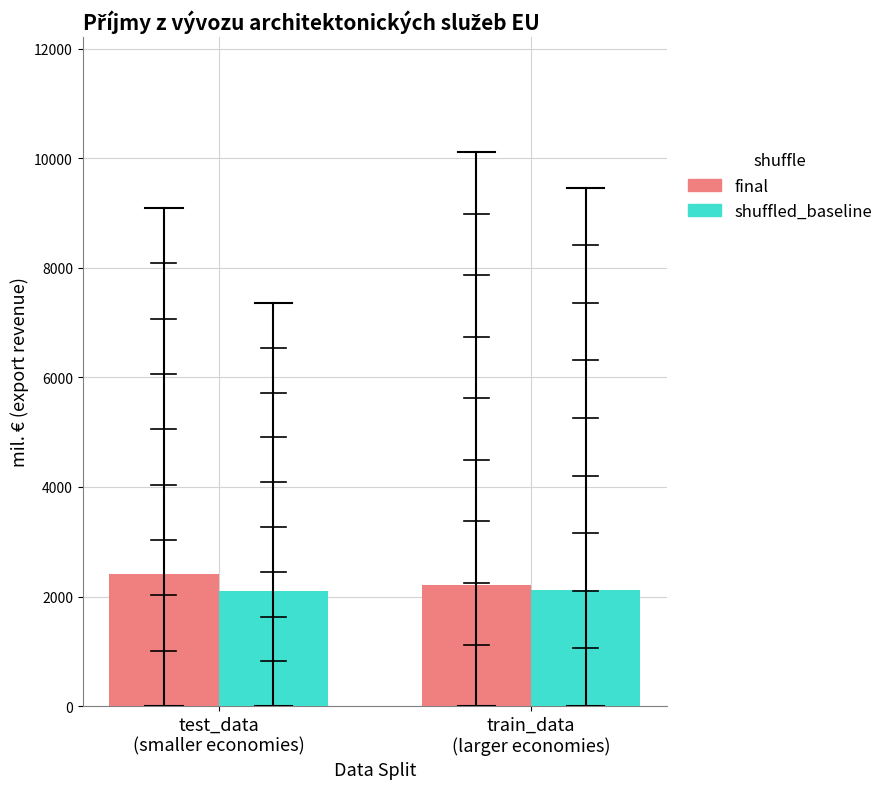

What is the approximate value of shuffled_baseline at test_data
(smaller economies)?

2104.7